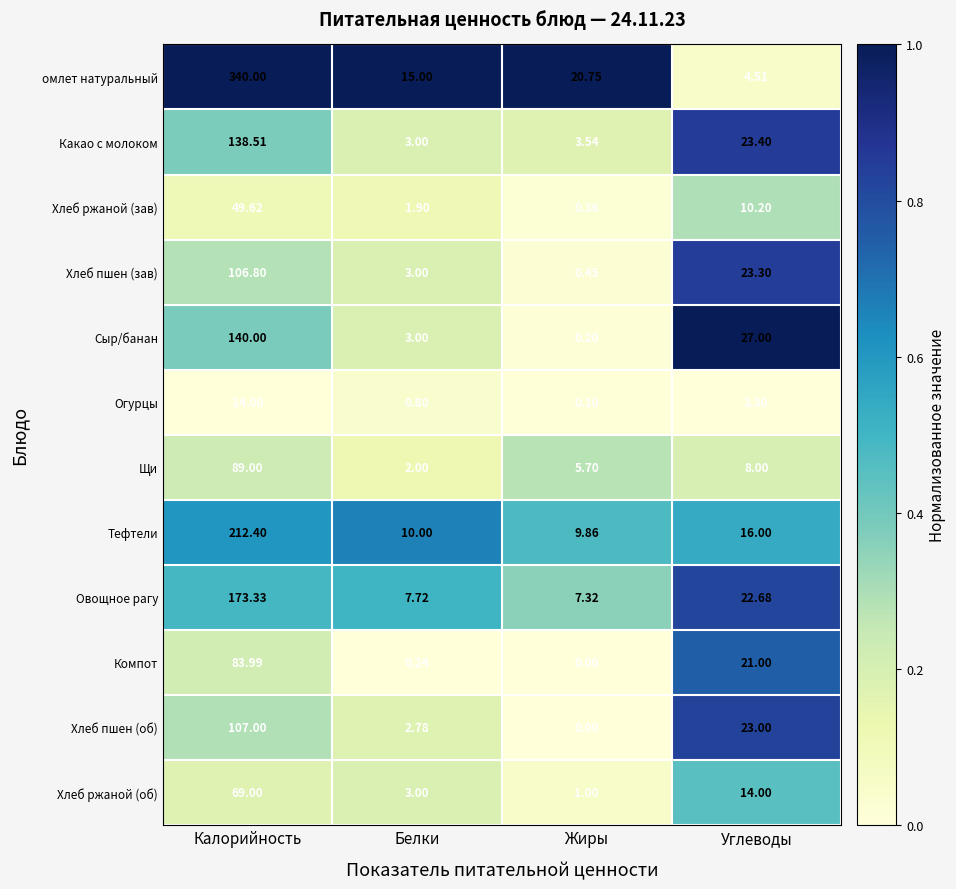

At which label does Компот first exceed 21?

Калорийность